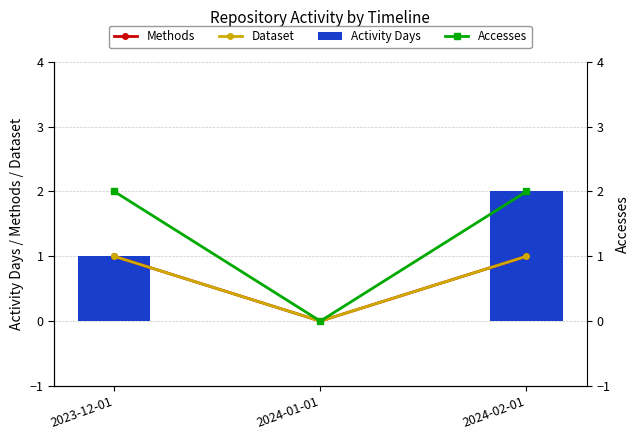

Which has a higher value, 2024-02-01 or 2023-12-01?

2024-02-01